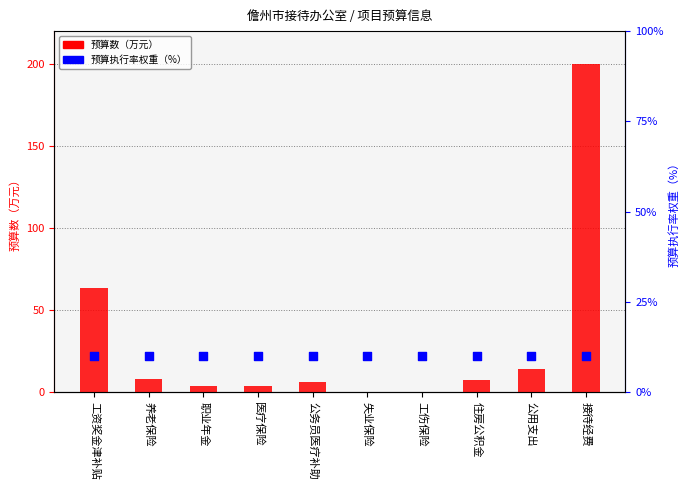

Which series reaches the maximum Y coordinate?

预算数（万元）